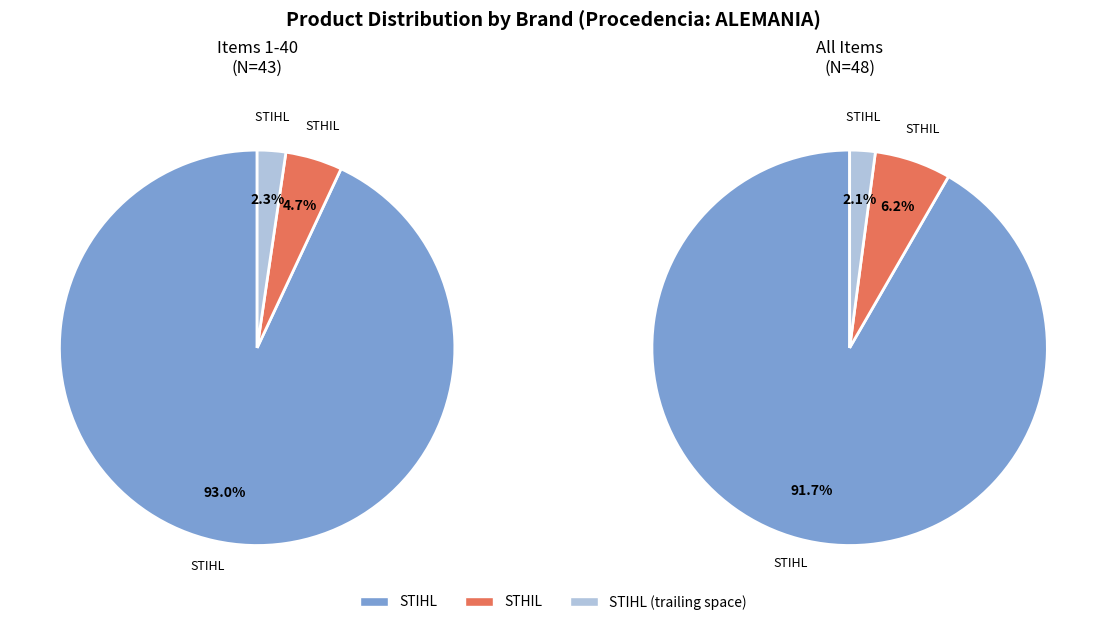

What is the smallest slice in the pie chart?

STIHL 